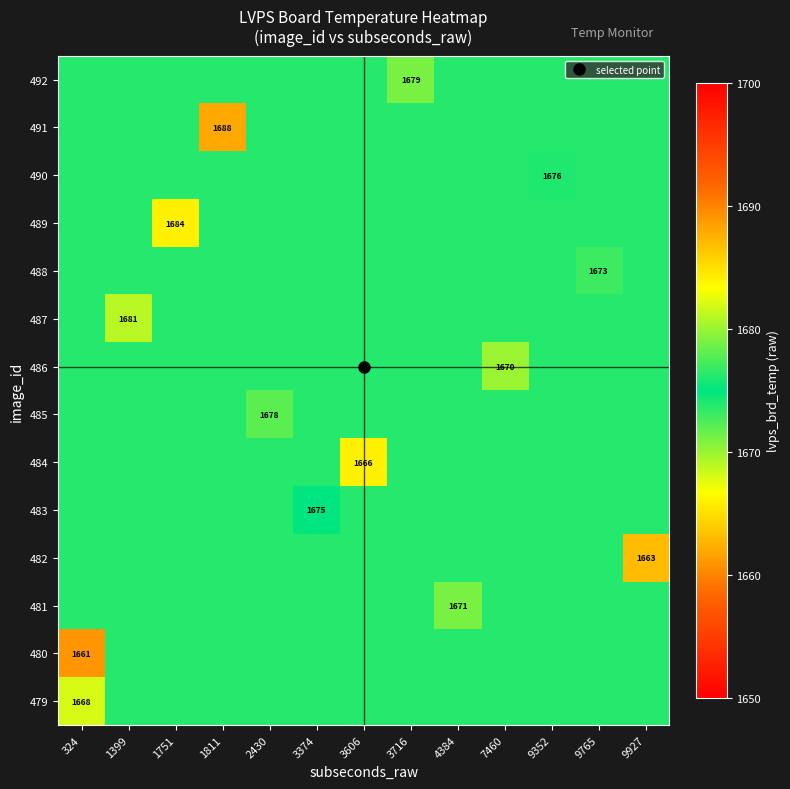

Where is 486 nearest to the value 1671?

7460